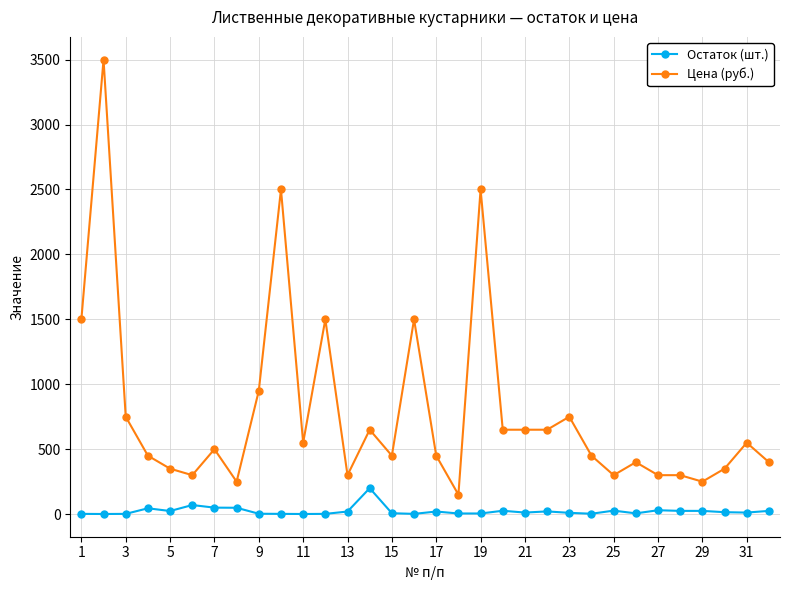

True or false: Остаток (шт.) and Цена (руб.) cross at least once.

False